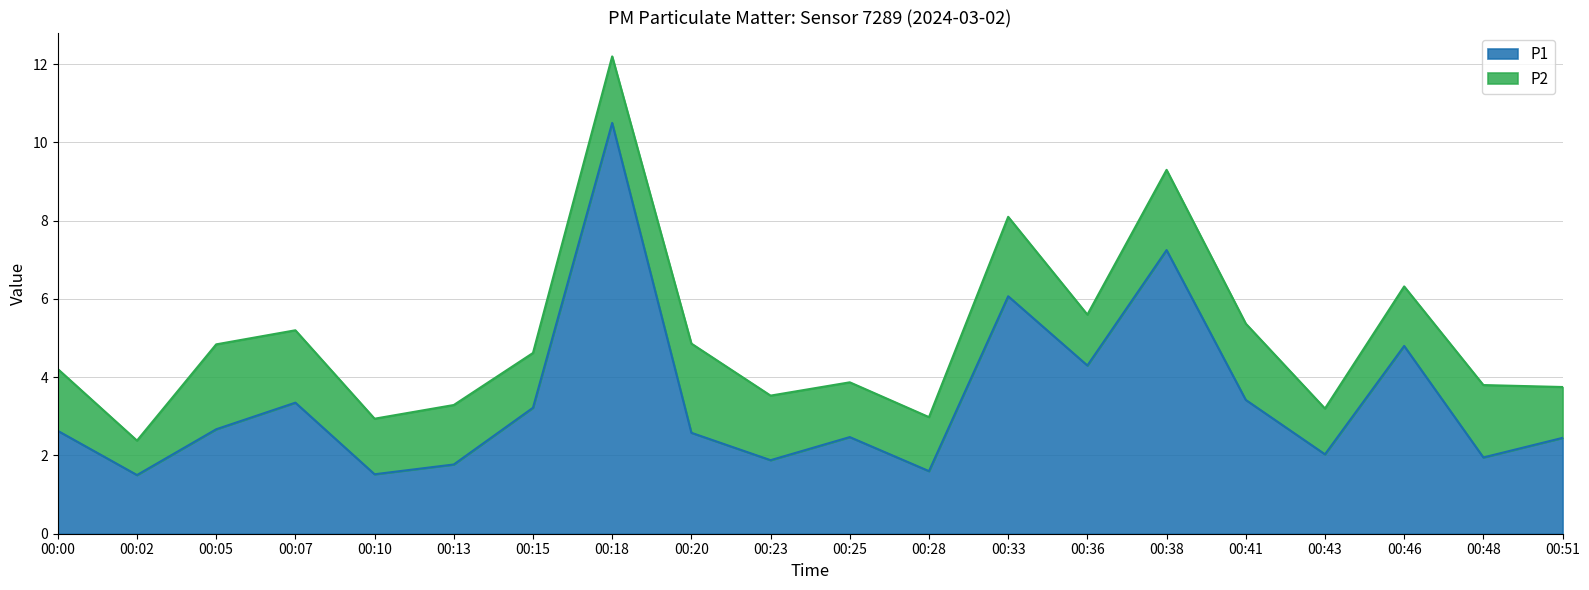

Where does the data first go above 2?

00:00